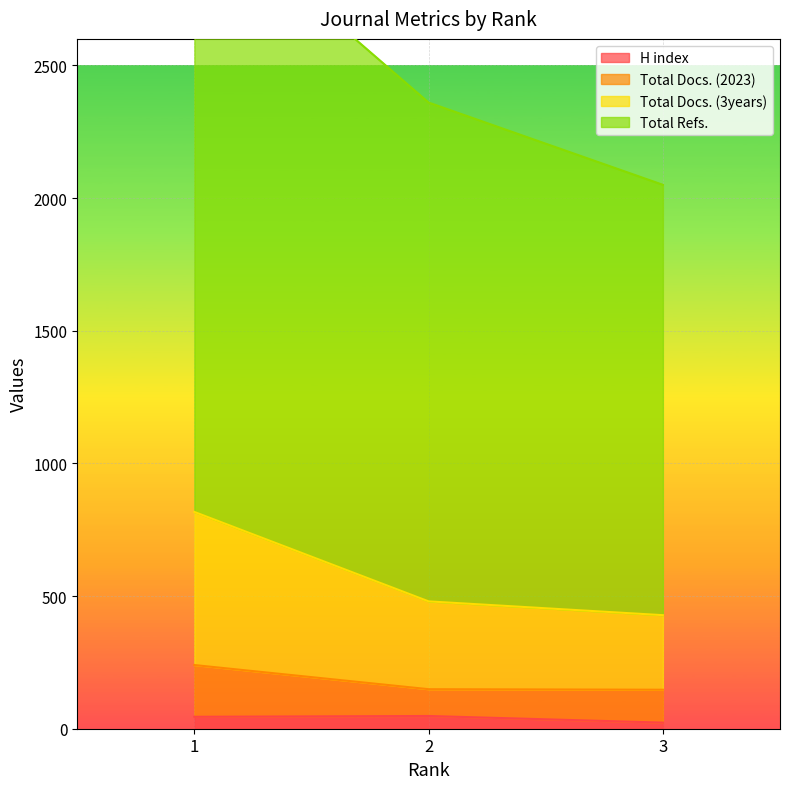

What is the average value of the Total Refs. series?

2511